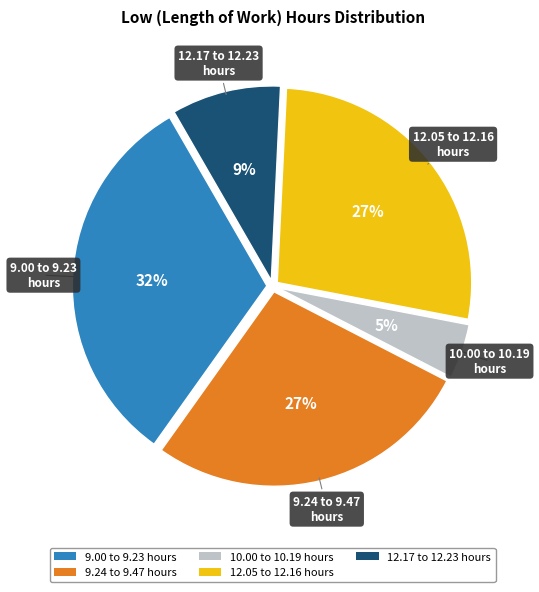

How many slices are in this pie chart?

5